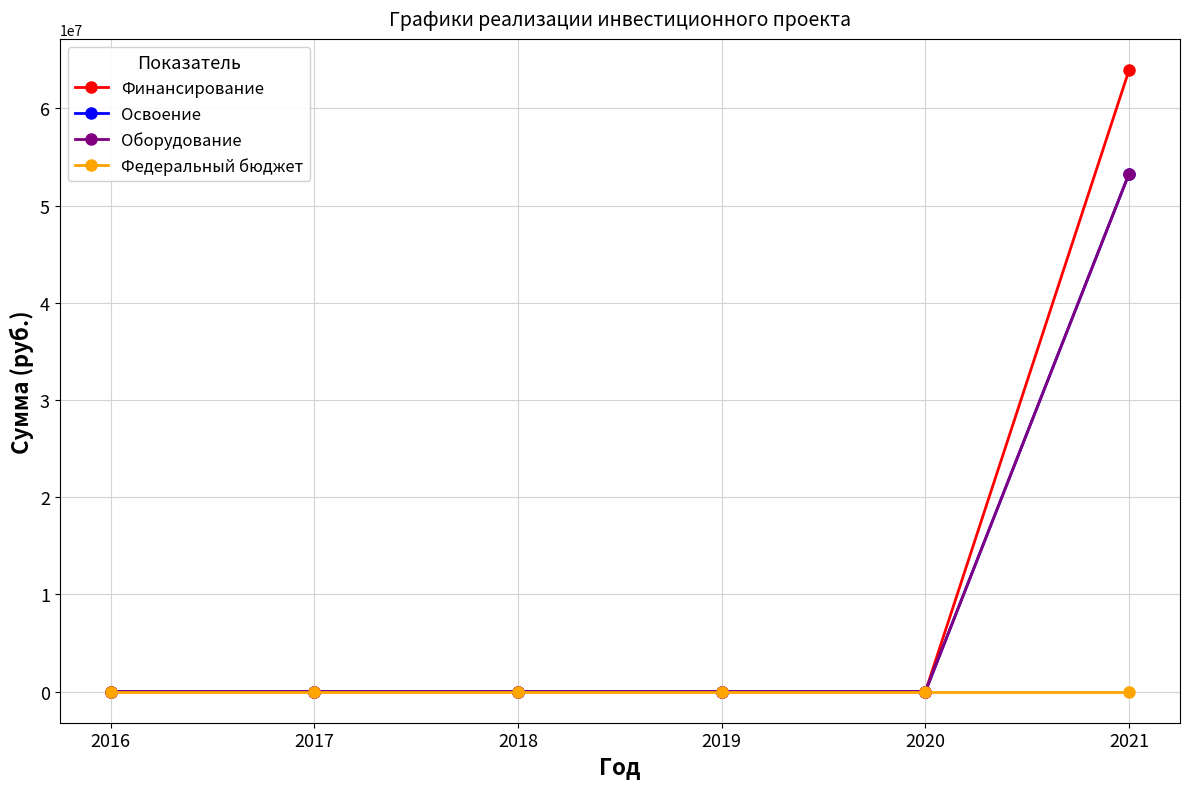

Is this an area chart (filled region under the line)?

No